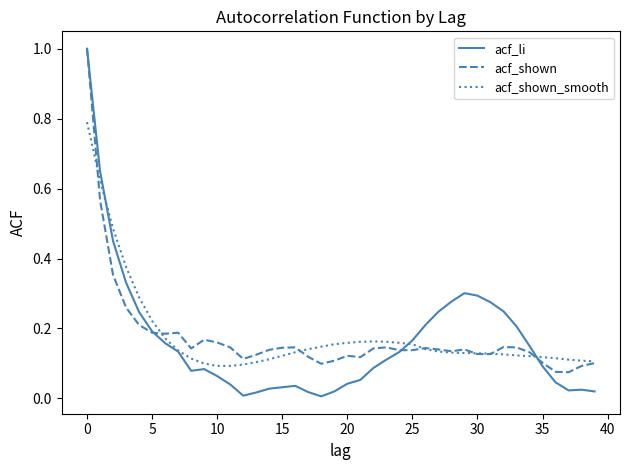

True or false: acf_shown has more than 1 points higher than both neighbors.

True